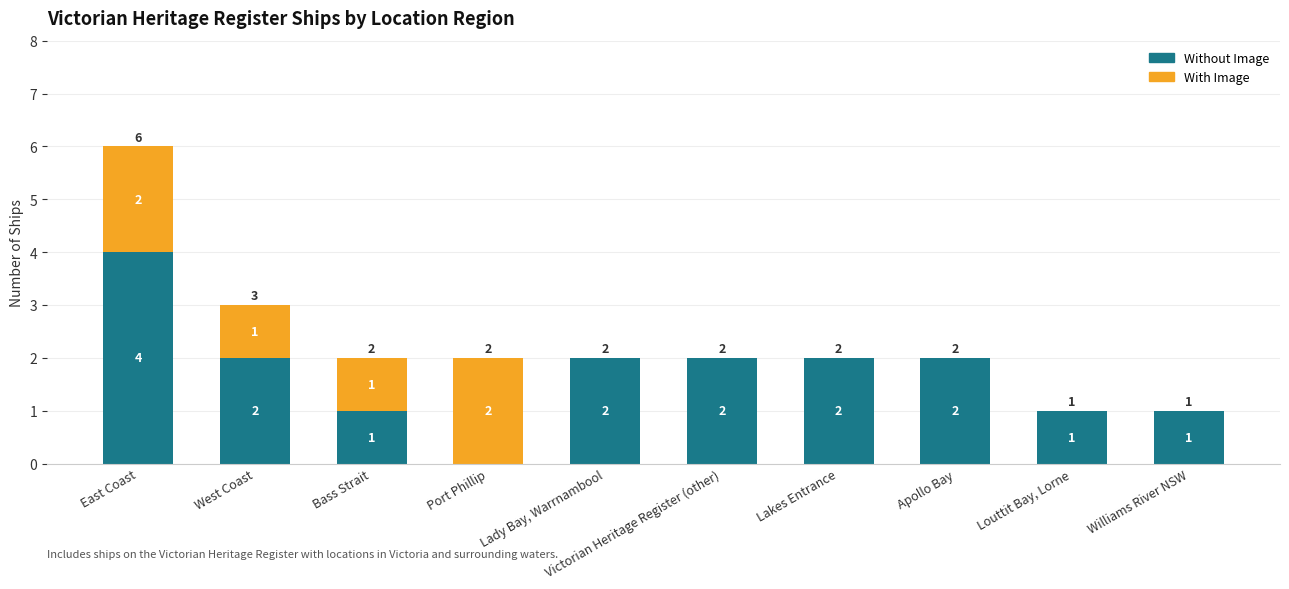

The value of Without Image at Louttit Bay, Lorne is 0. True or false?

False